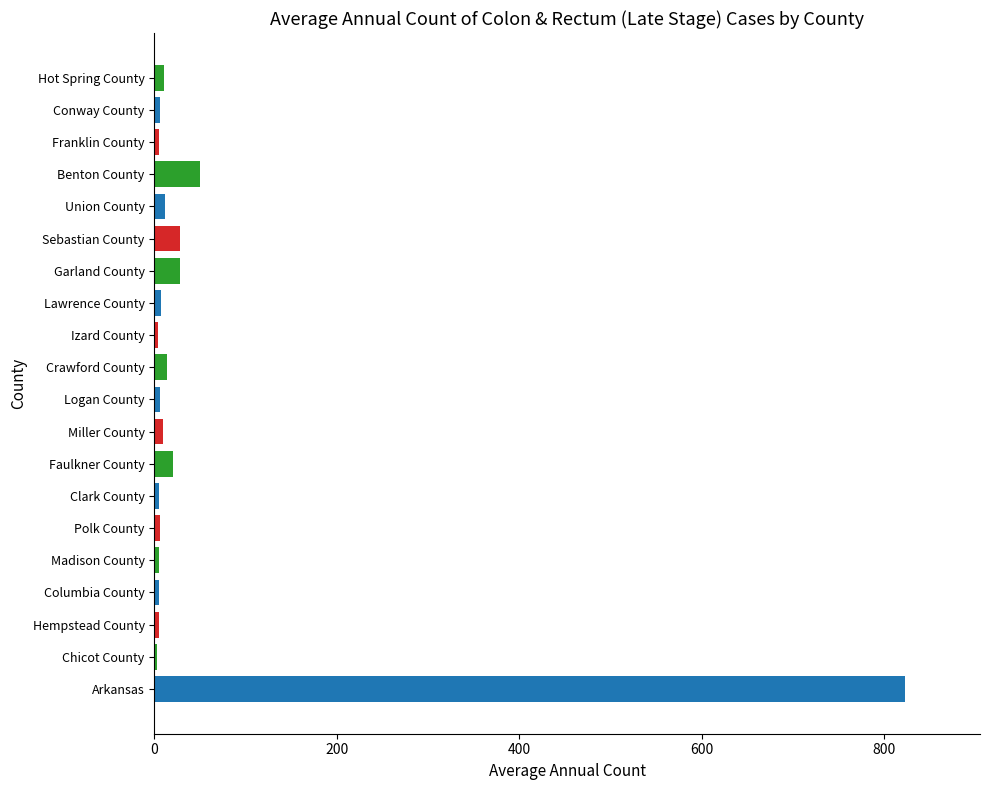

The value at Garland County is 28. True or false?

True